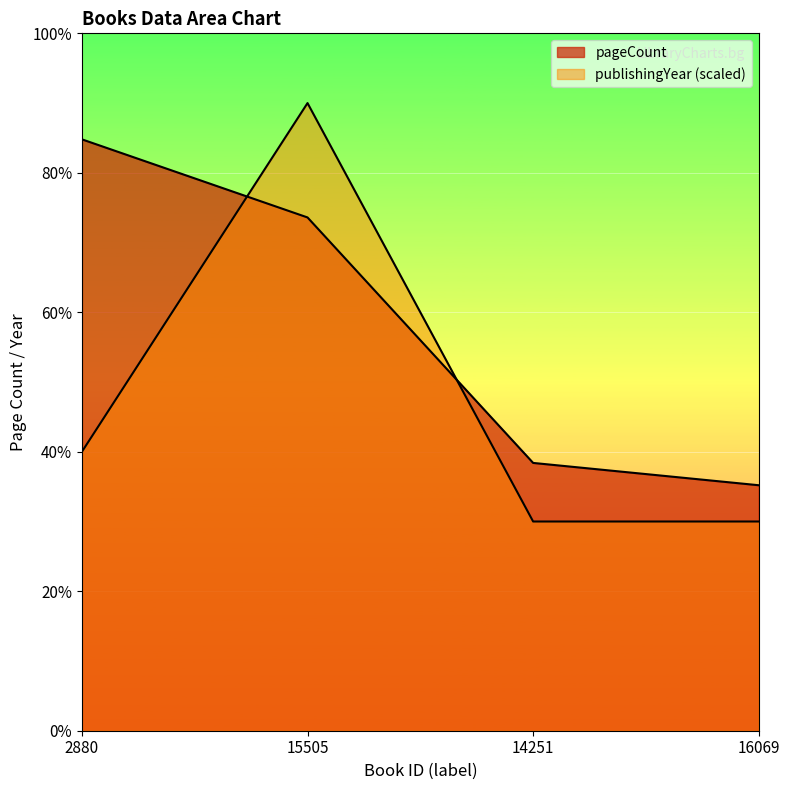

At which category is the sum across all series the highest?

15505